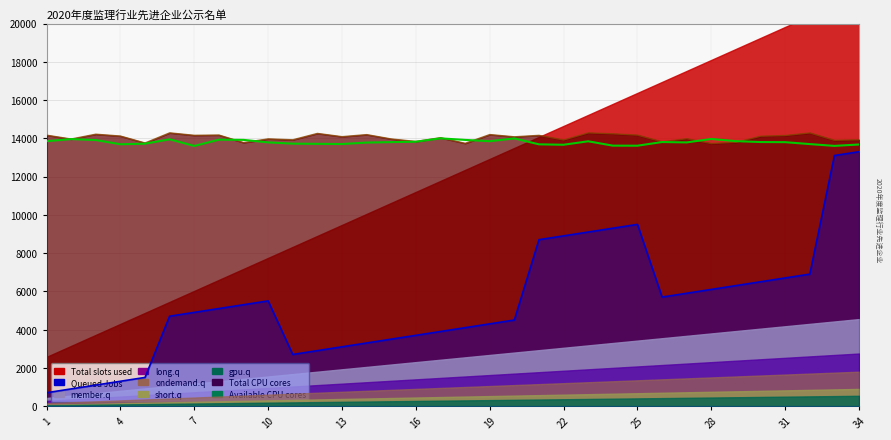

True or false: Queued Jobs and Available CPU cores cross at least once.

False